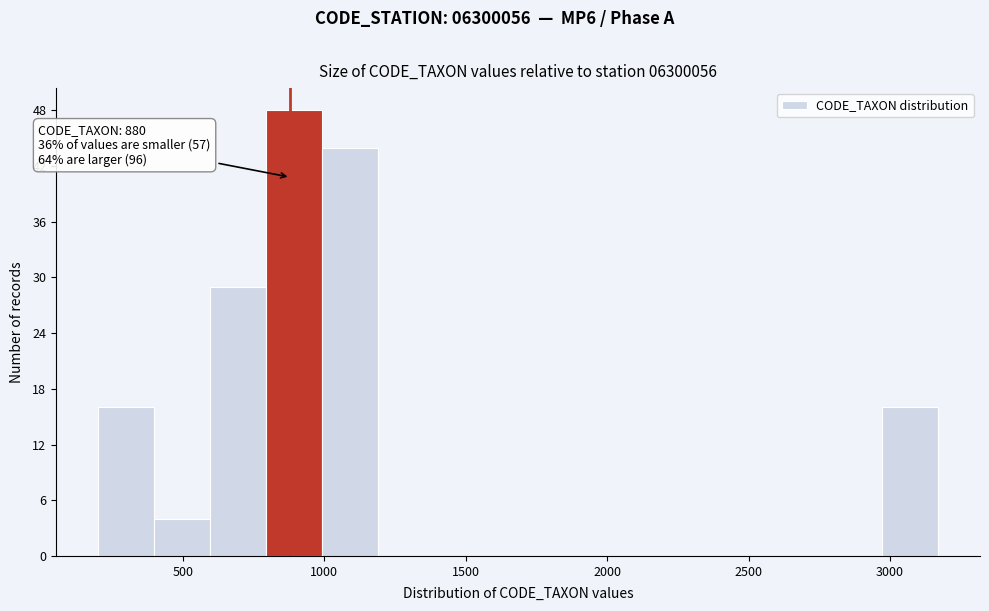

Around what value on the x-axis is the tallest bar? Give the approximate position of its centre, as read against the axis.

900